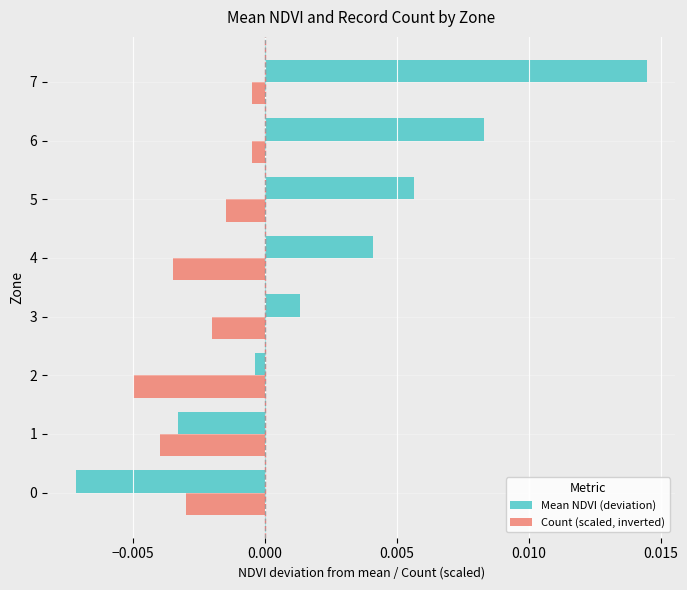

Which series has the largest total across all categories?

Mean NDVI (deviation)